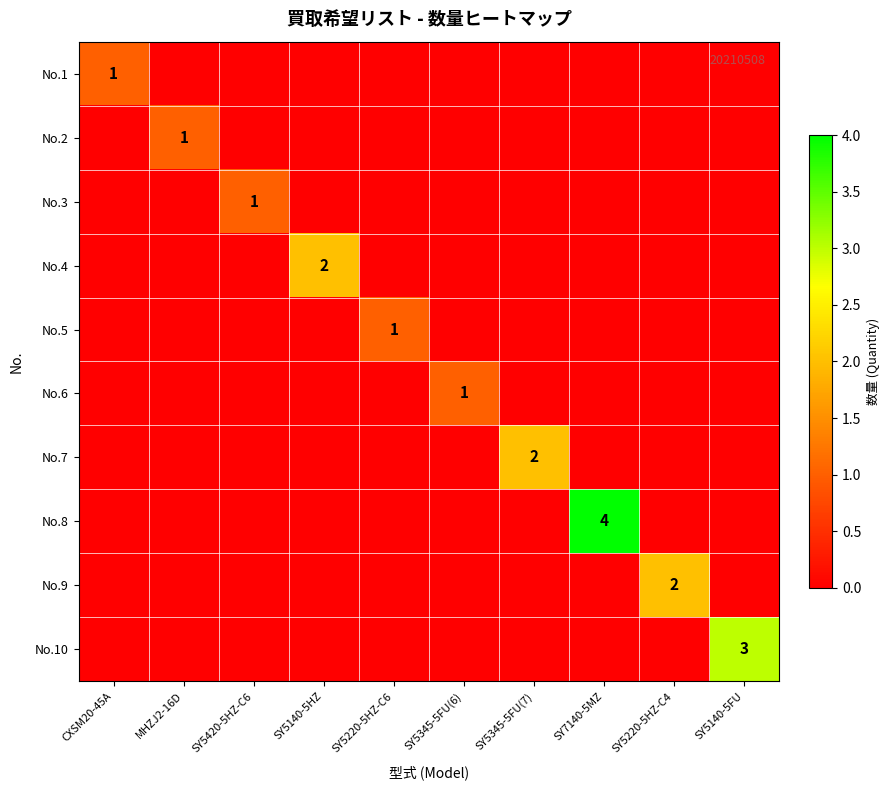

At how many categories does at least one series exceed 2?

2